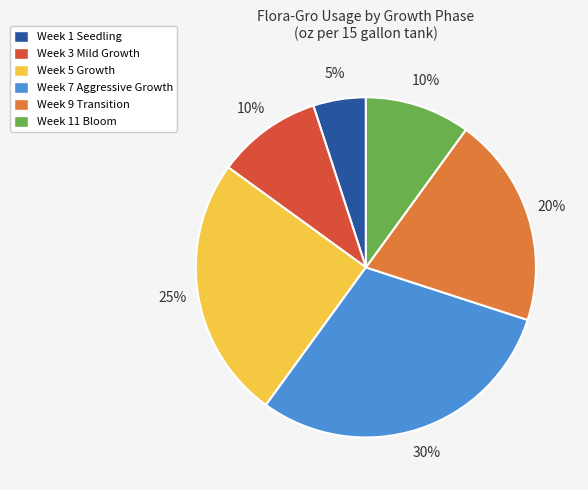

To the nearest percent, what is the combined percentage of Week 9 Transition and Week 11 Bloom?

30%